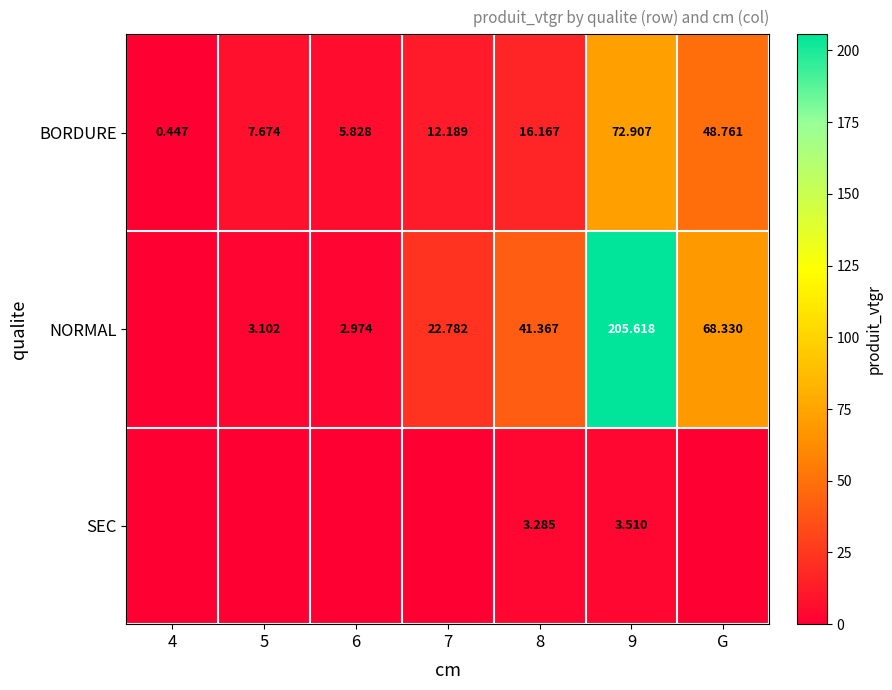

Which series has the widest spread of values?

NORMAL